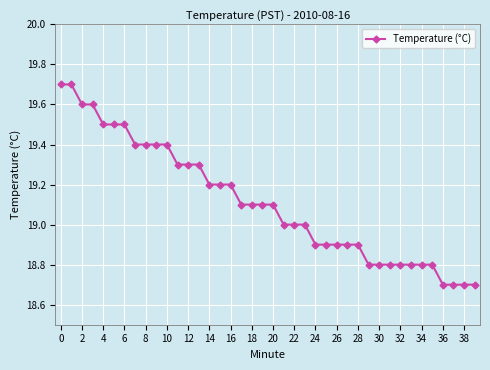

What is the difference between the maximum and minimum values?

1.0